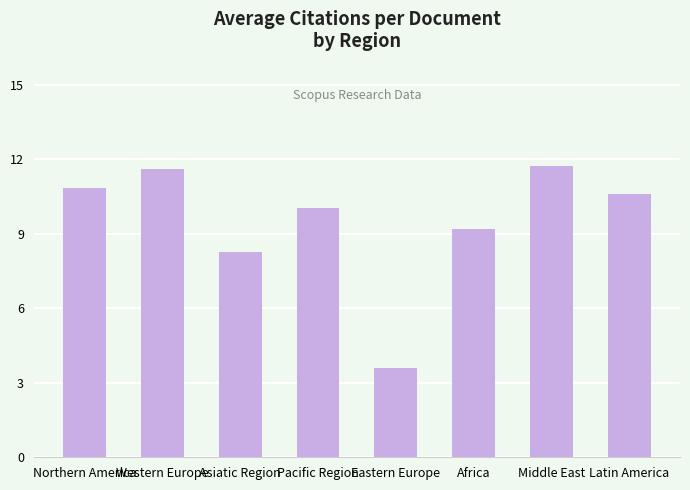

What is the difference between the values at Western Europe and Africa?

2.4